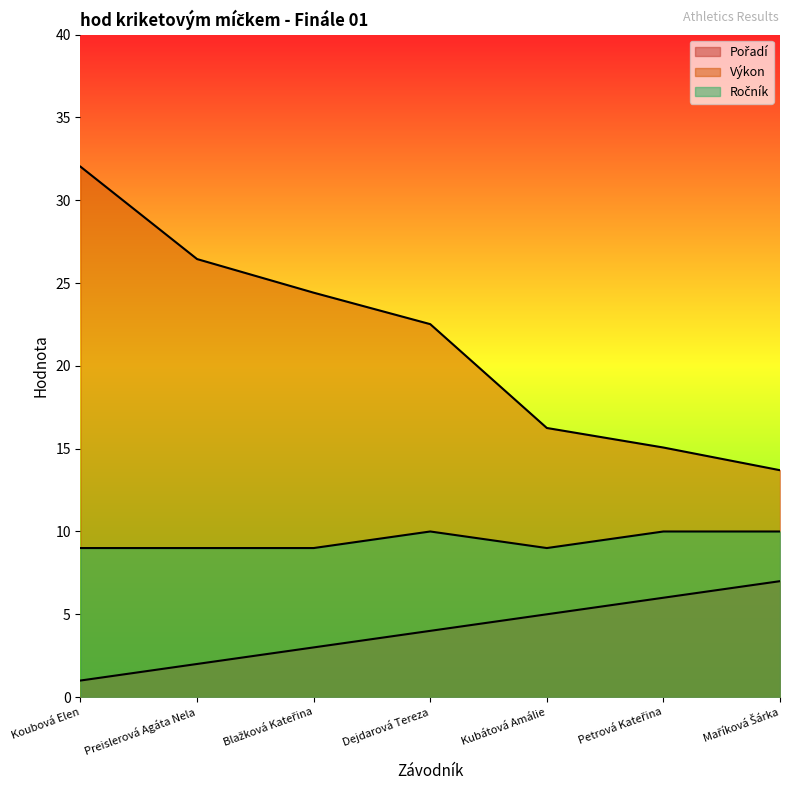

At how many categories does at least one series exceed 2?

7